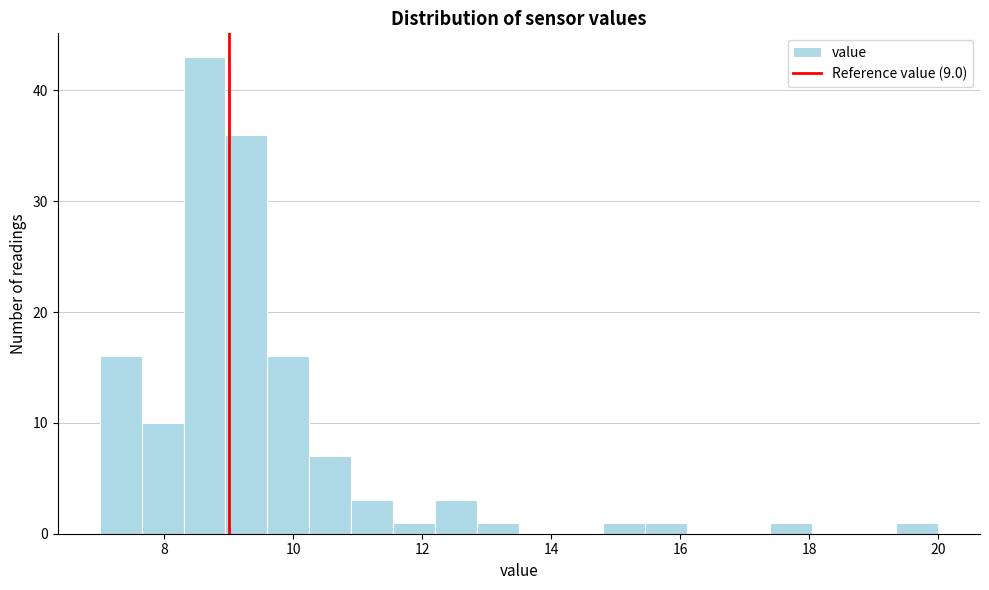

Around what value on the x-axis is the tallest bar? Give the approximate position of its centre, as read against the axis.

8.6